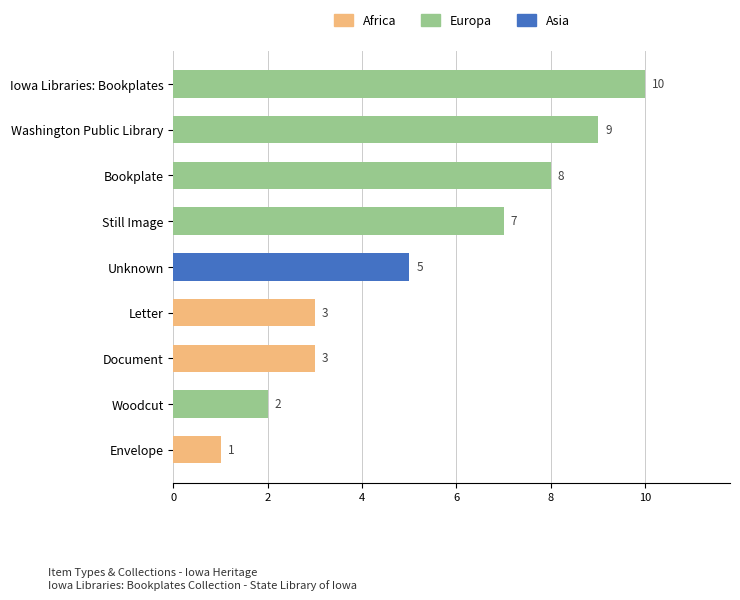

At which label is the value closest to 5?

Unknown